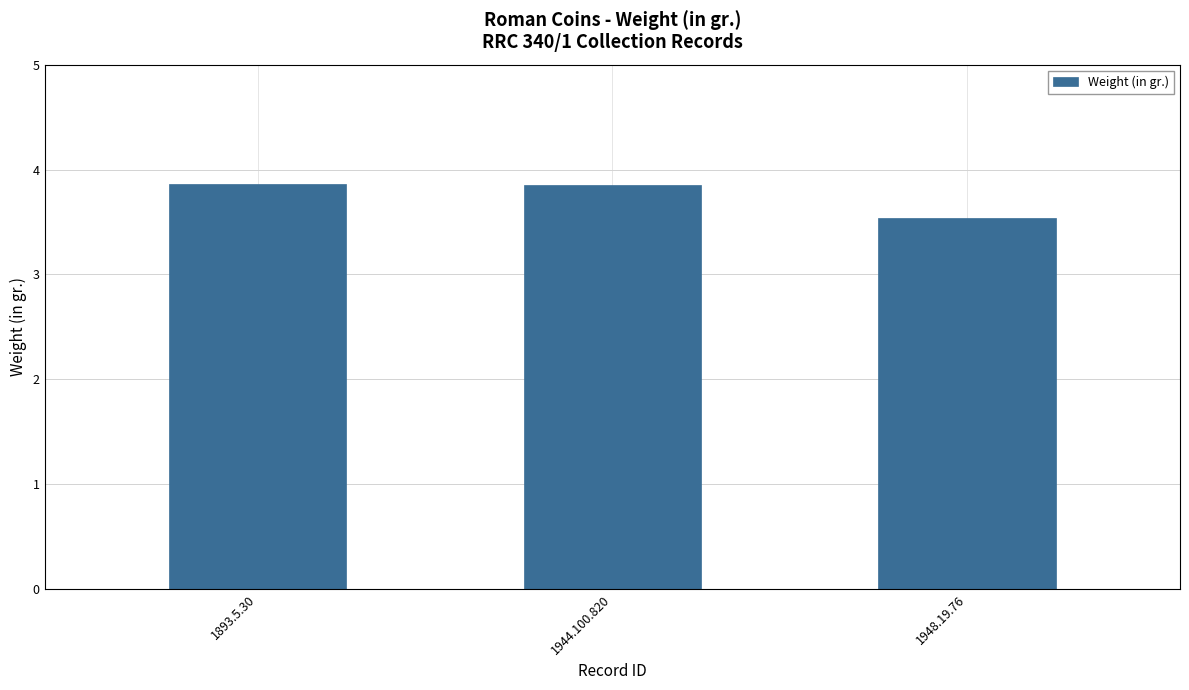

At which label is the value closest to 3?

1948.19.76